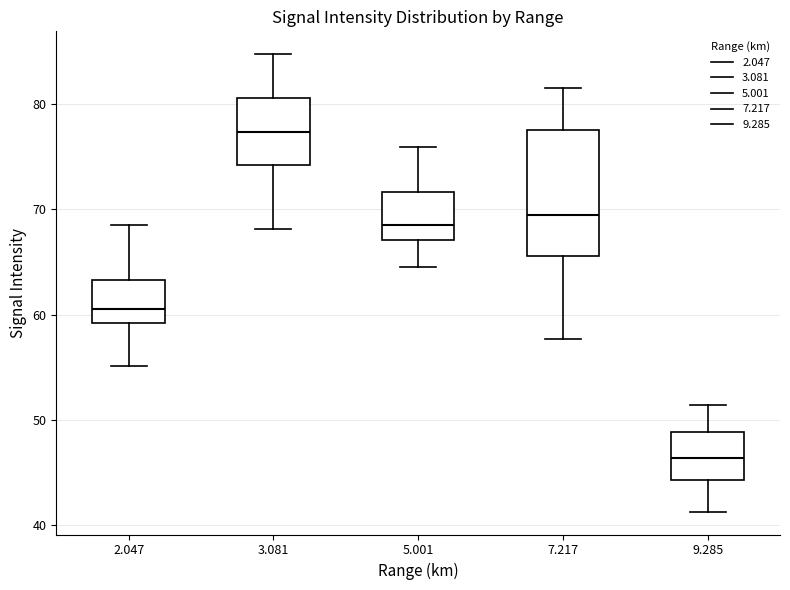

Reading left to right, transcribe this box plot: for each box, give where its median line is, the range the box spans, and where its two whiskers end, as read against the y-axis. The values are not printed on the chart, so give them approximately, as read against the axis.

2.047: median 61, box 59 to 63, whiskers 55 to 69
3.081: median 77, box 74 to 81, whiskers 68 to 85
5.001: median 69, box 67 to 72, whiskers 65 to 76
7.217: median 69, box 66 to 78, whiskers 58 to 82
9.285: median 46, box 44 to 49, whiskers 41 to 51